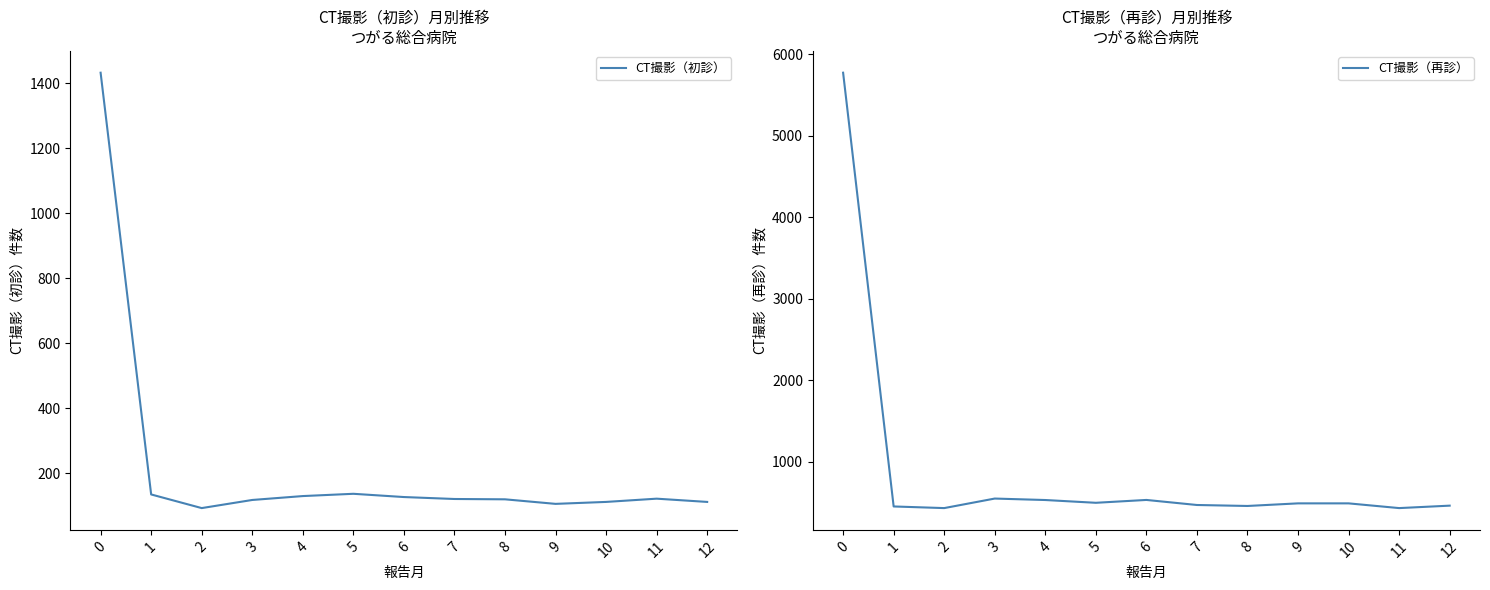

What is the approximate value of CT撮影（再診） at 10?

488